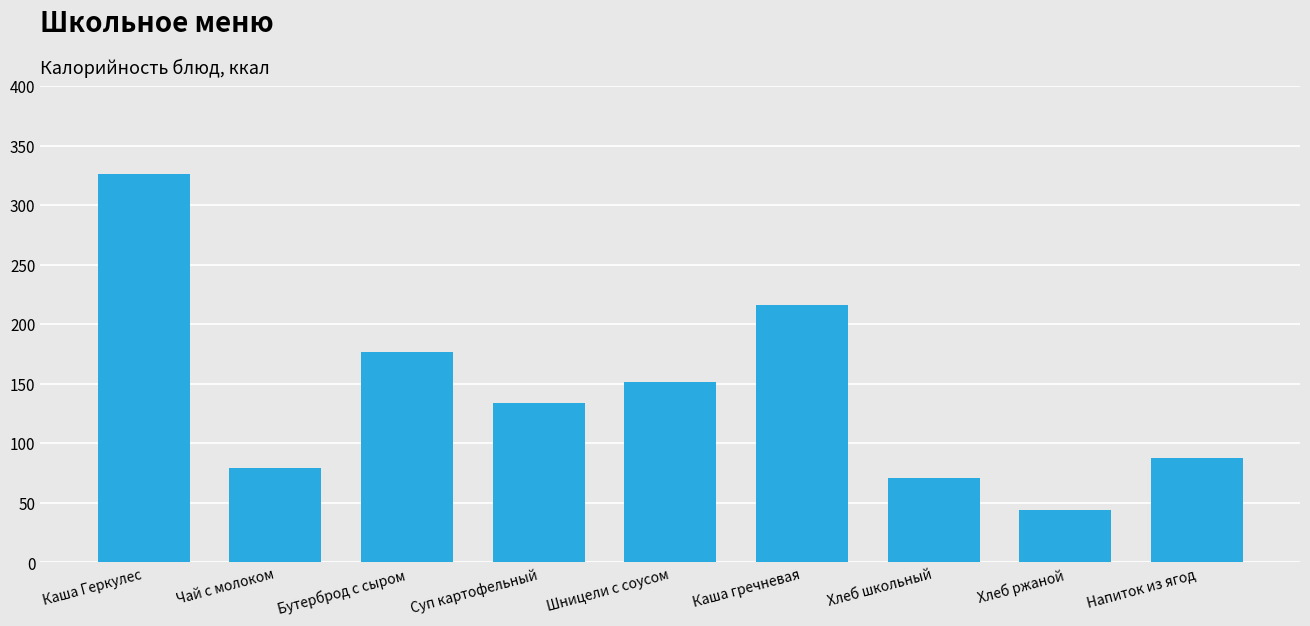

How many bars are there in total?

9